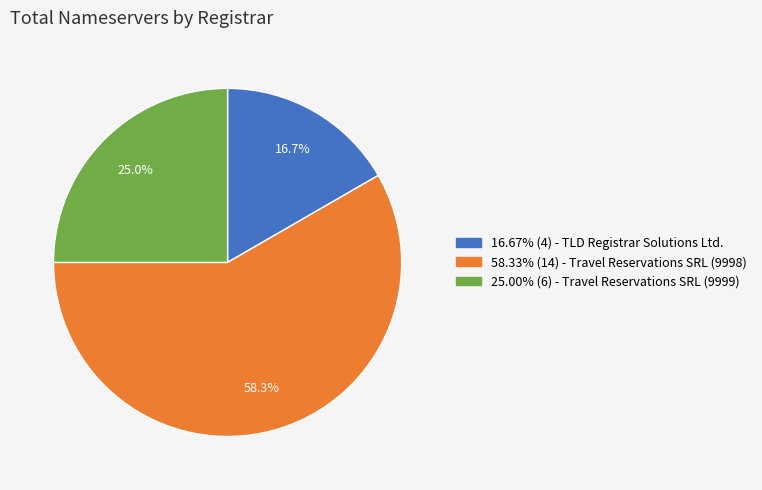

Is there any slice that represents more than half of the pie?

Yes